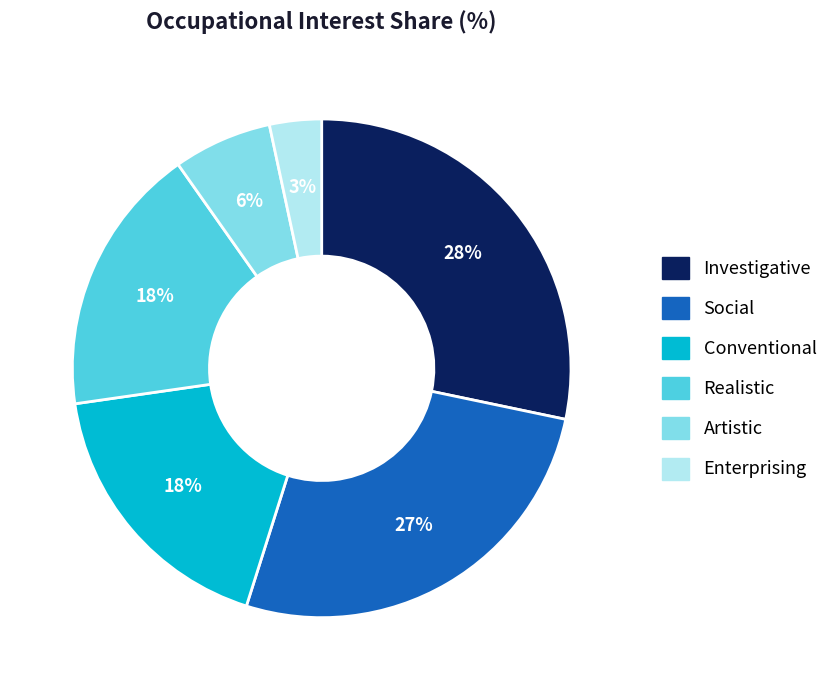

Between Realistic and Enterprising, which is larger?

Realistic